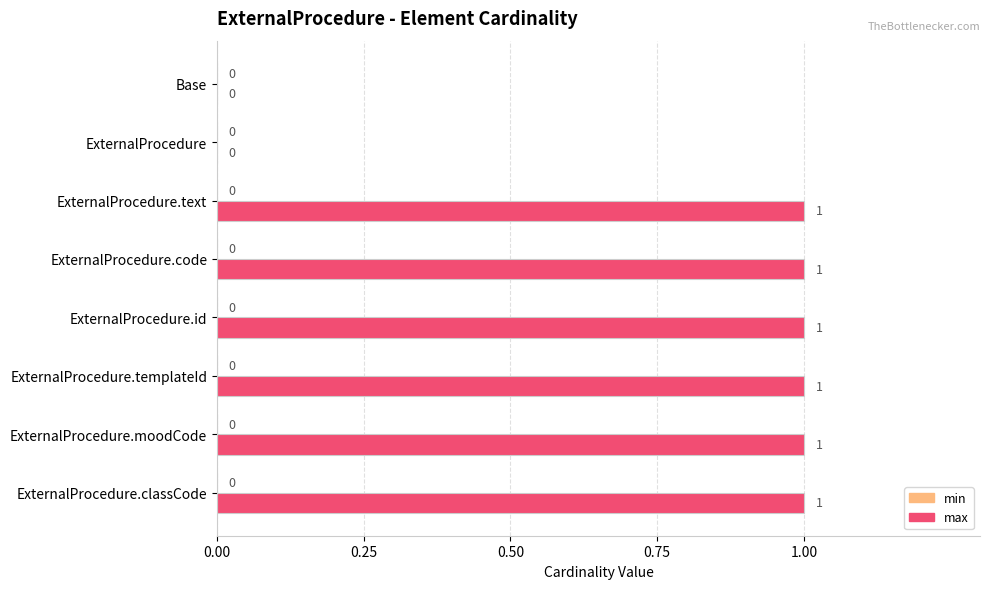

What is the sum of all values?

6